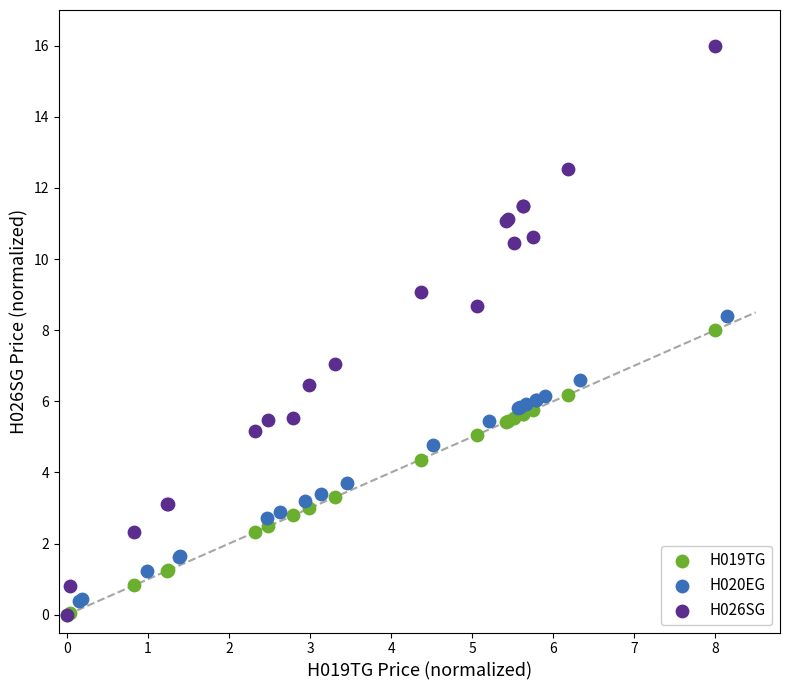

What are all the series names shown in the legend?

H019TG, H020EG, H026SG